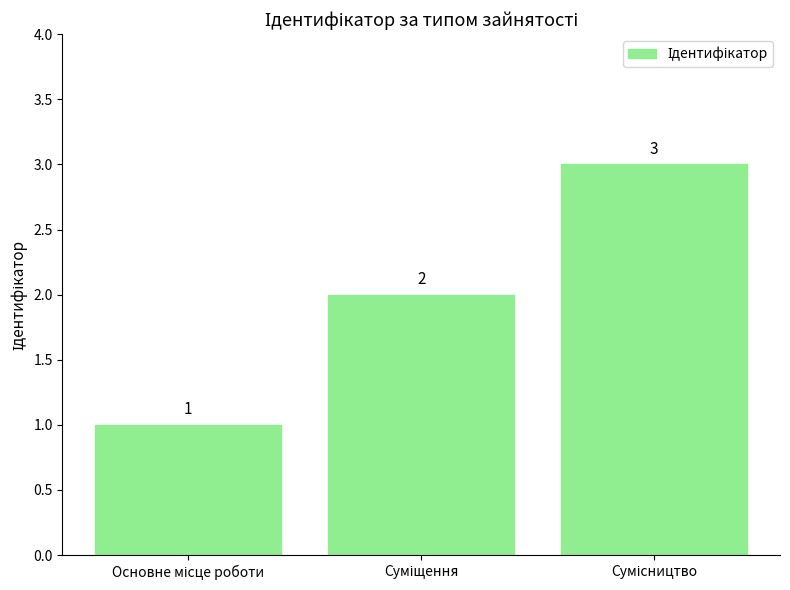

What is the greatest value displayed?

3